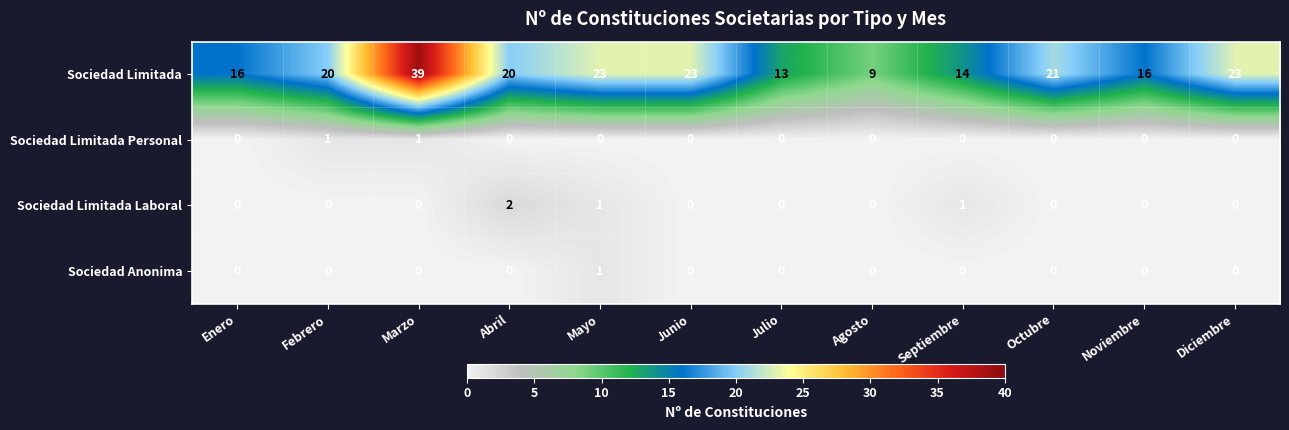

The value of Sociedad Anonima at Diciembre is -1. True or false?

False